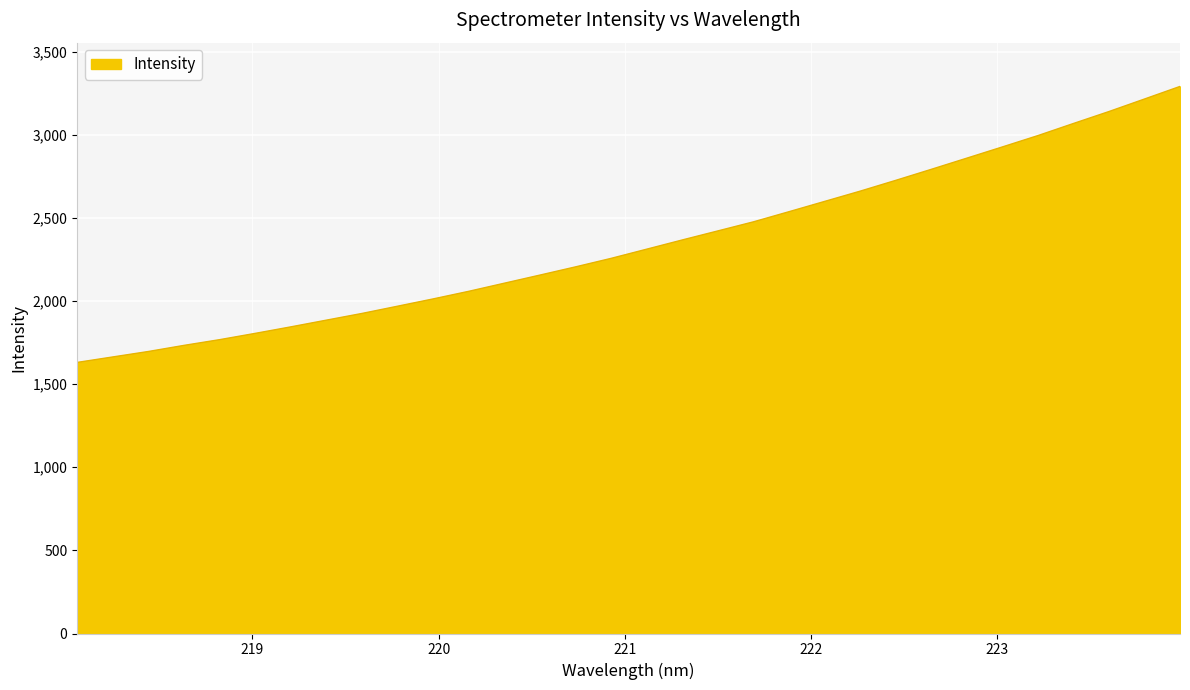

What is the greatest value displayed?

3290.5